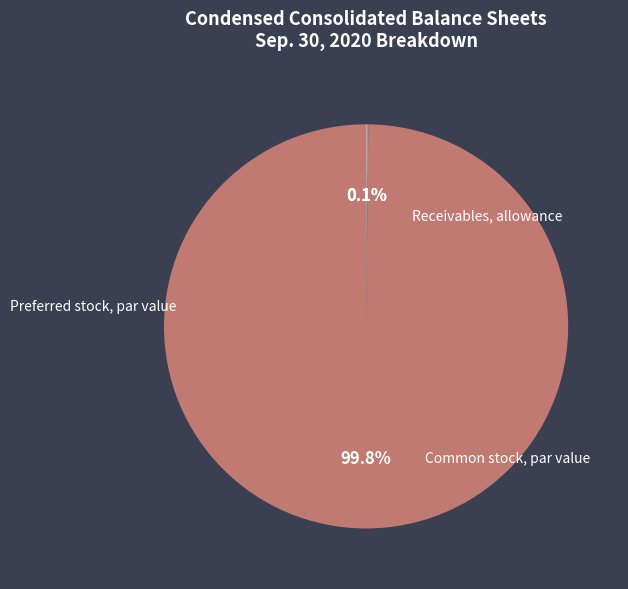

To the nearest percent, what portion does Receivables, allowance represent?

100%